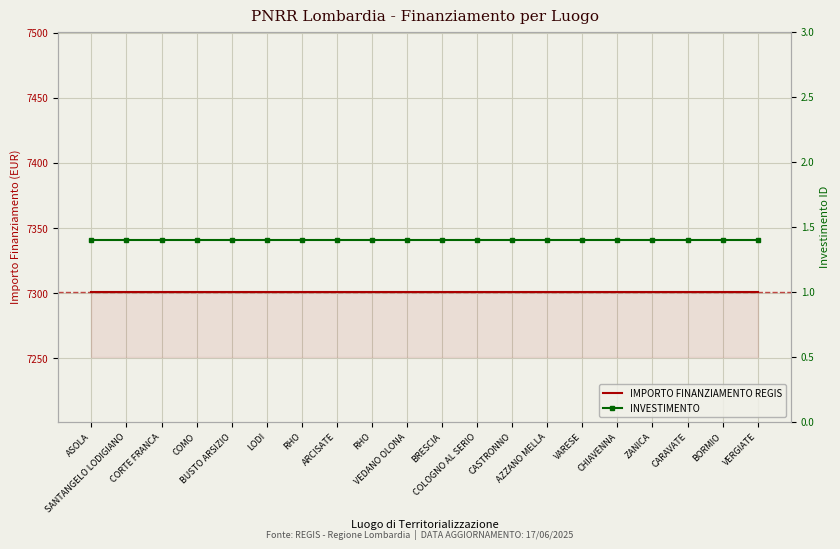

List the series in order of their overall mean, highest first.

IMPORTO FINANZIAMENTO REGIS, INVESTIMENTO